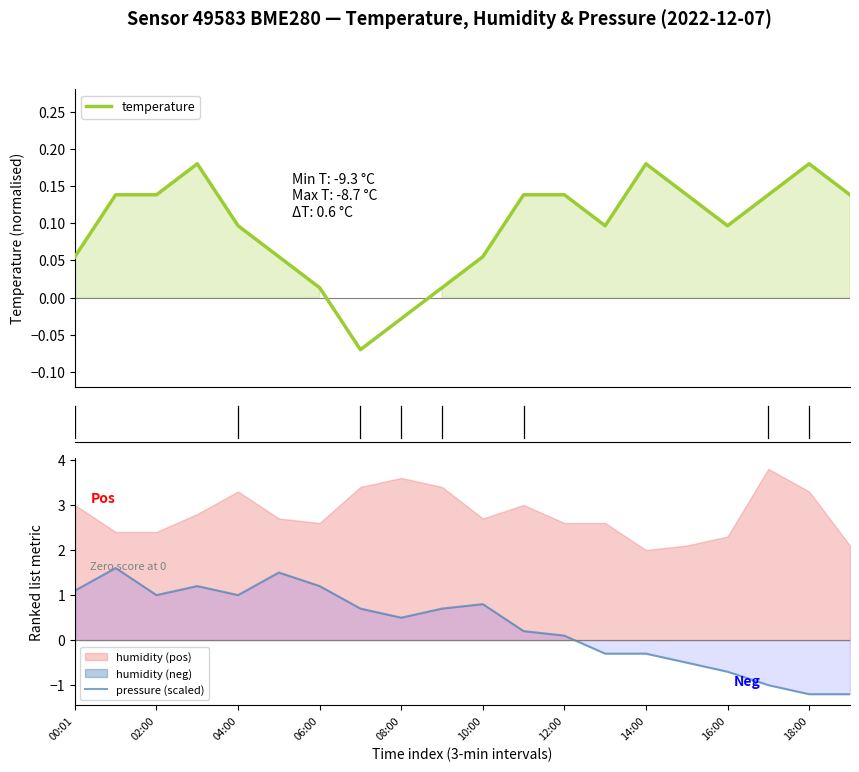

What is the smallest value displayed?

-1.2